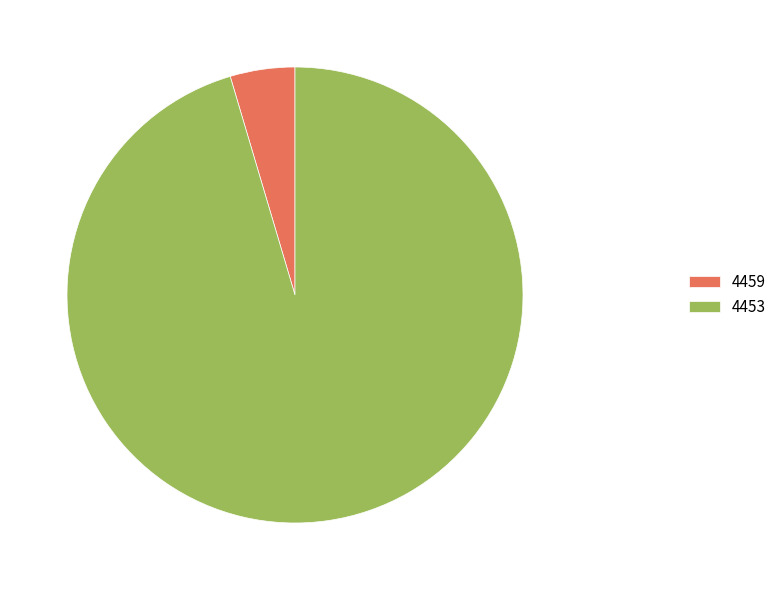

True or false: 4459 accounts for 5% of the total.

True